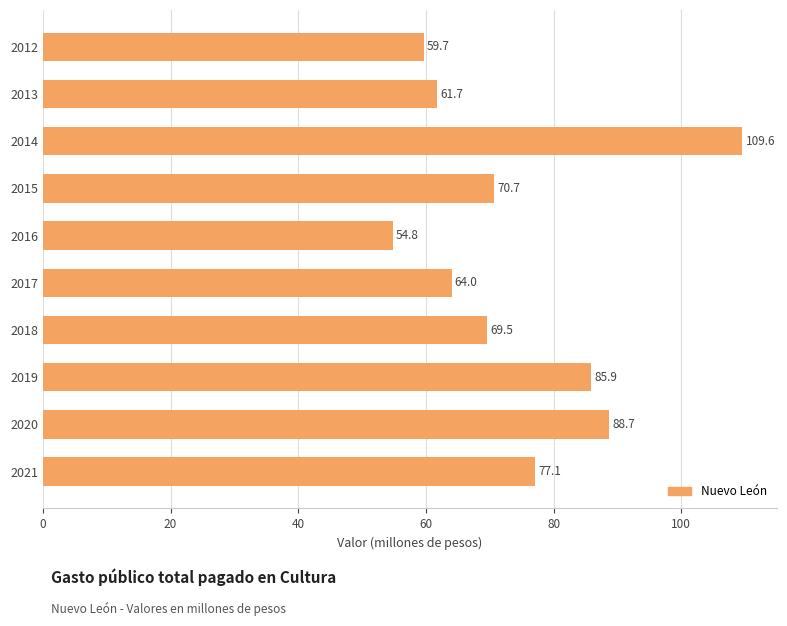

How many bars are there in total?

10